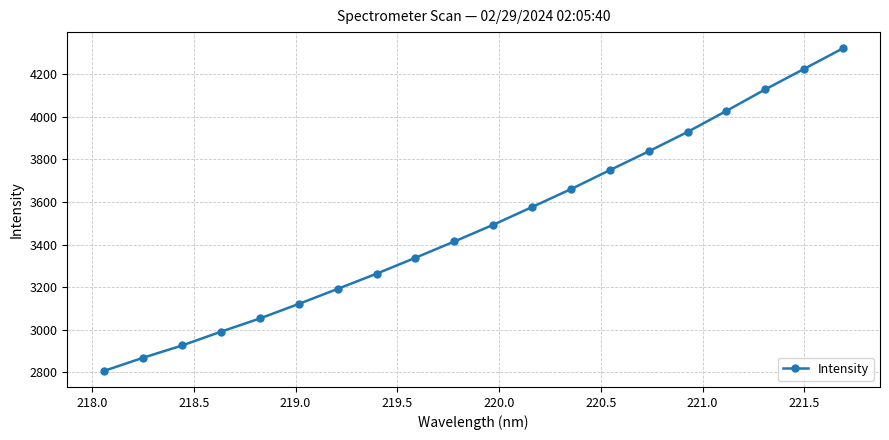

What is the maximum value shown in the chart?

4323.3